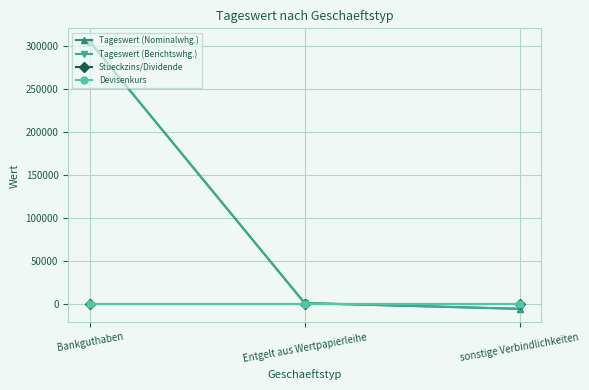

What is the label of the 1st point from the right?

sonstige Verbindlichkeiten